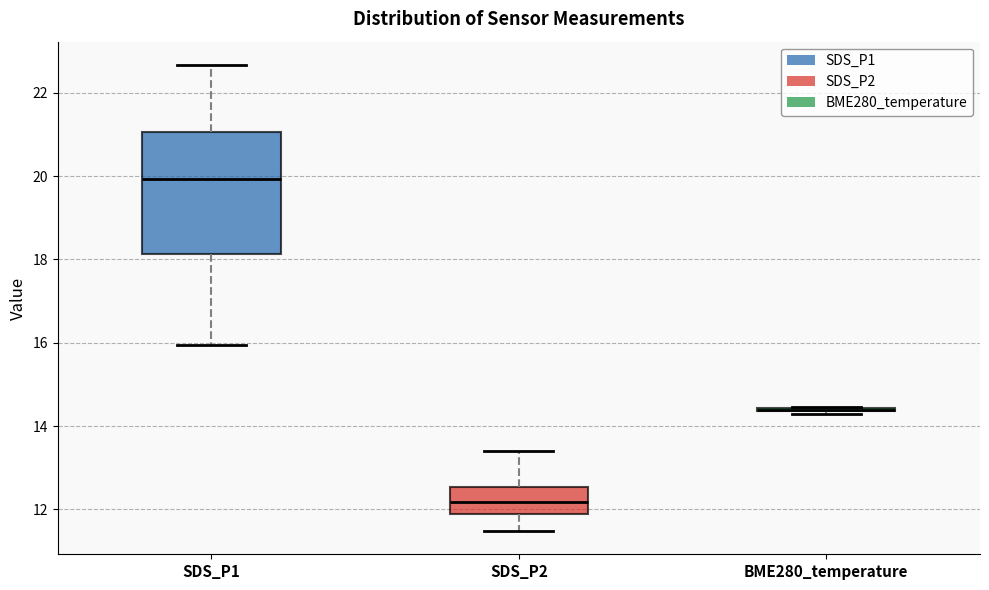

Where does the median line of the box for SDS_P1 sit on the y-axis? The values are not printed on the chart, so give them approximately, as read against the axis.

20.0